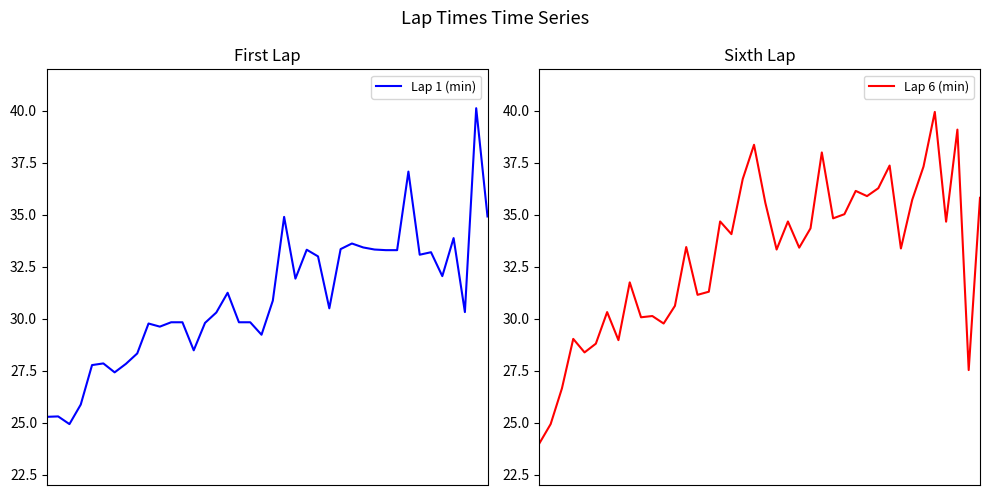

At how many categories does at least one series exceed 38?

4